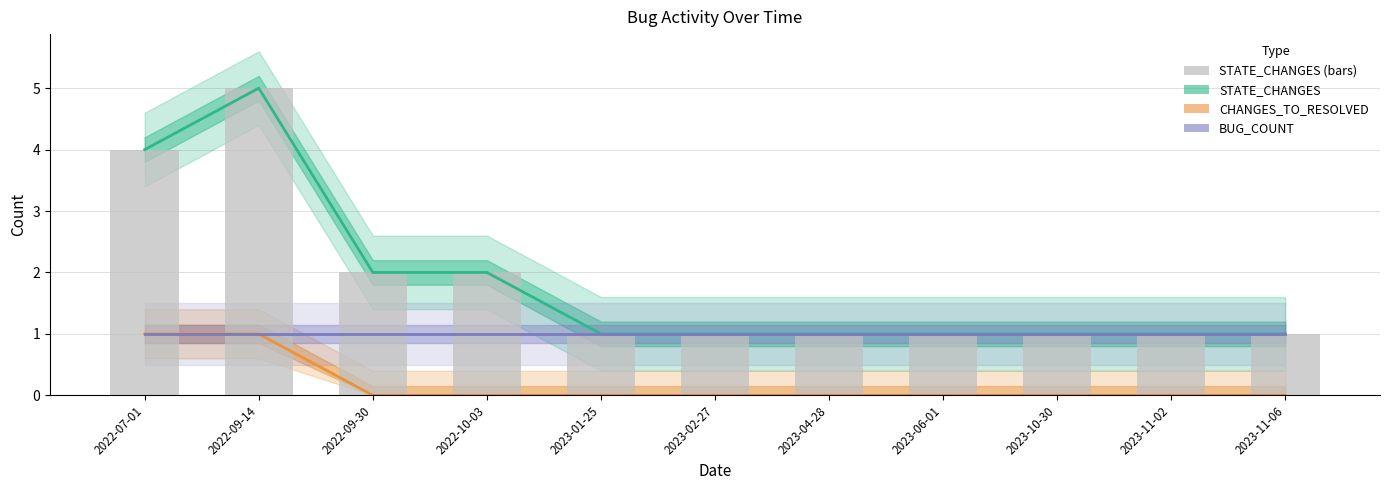

The CHANGES_TO_RESOLVED (area) series shows 0 at 2023-01-25. True or false?

True